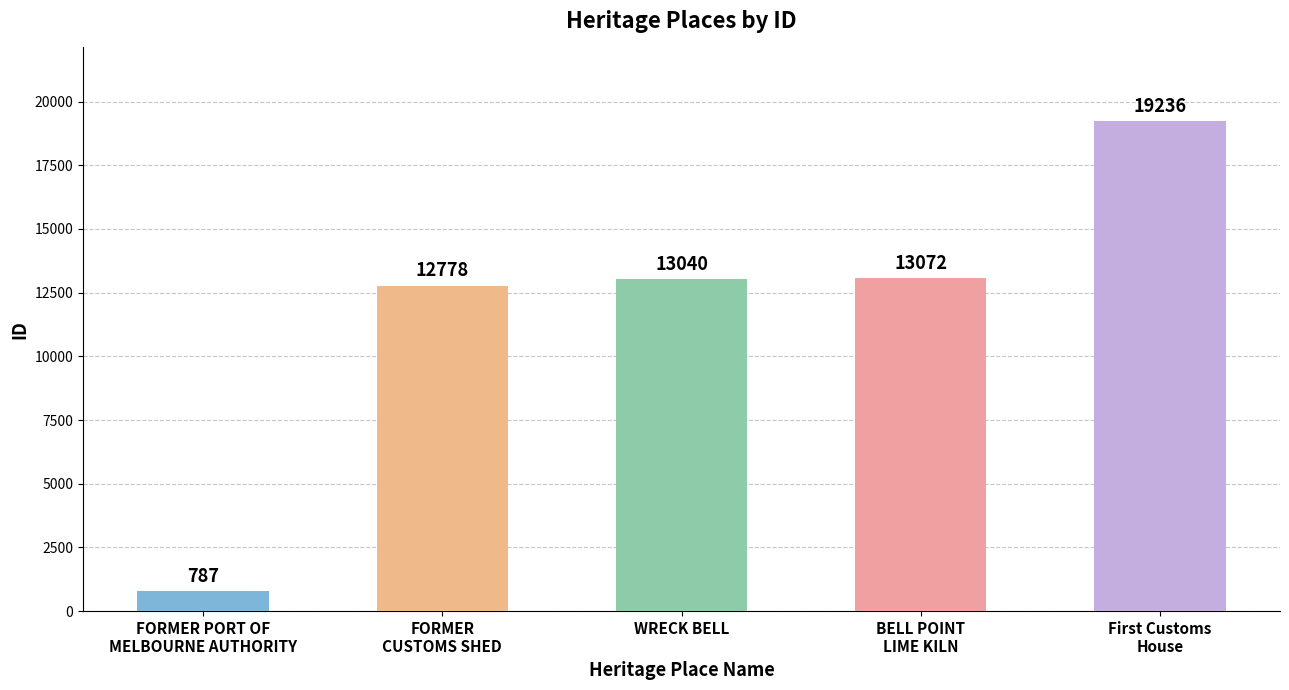

How many data points are less than 13040?

2